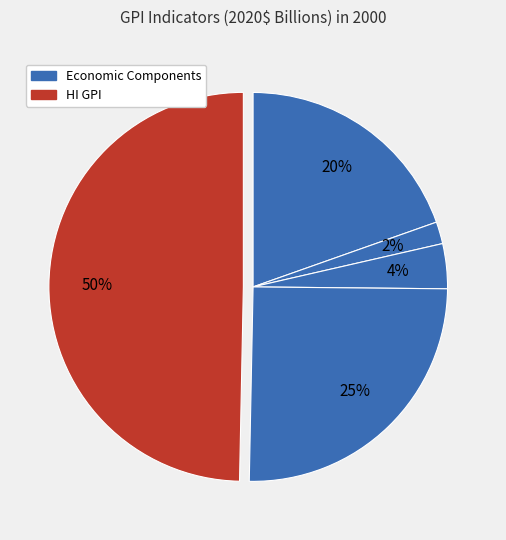

Count the number of slices in the pie.

5